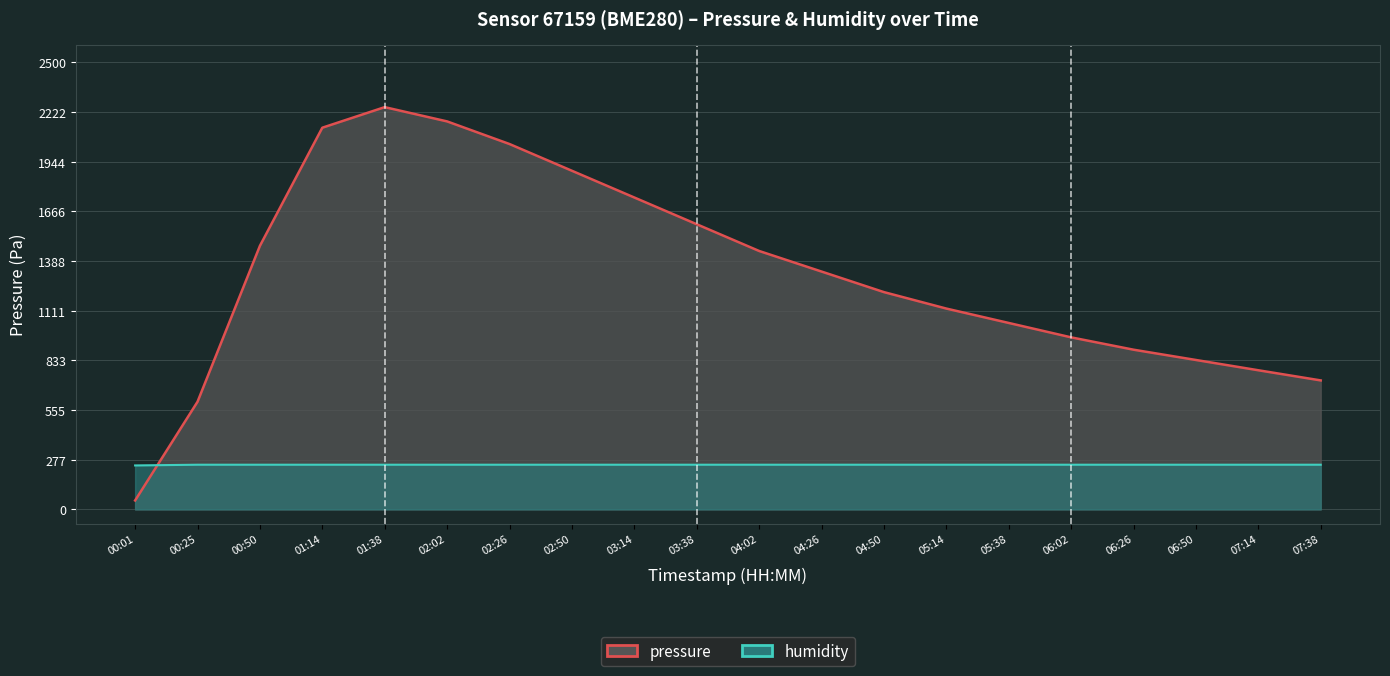

Rank the series at 00:01 from highest to lowest value.

humidity_line, pressure_line